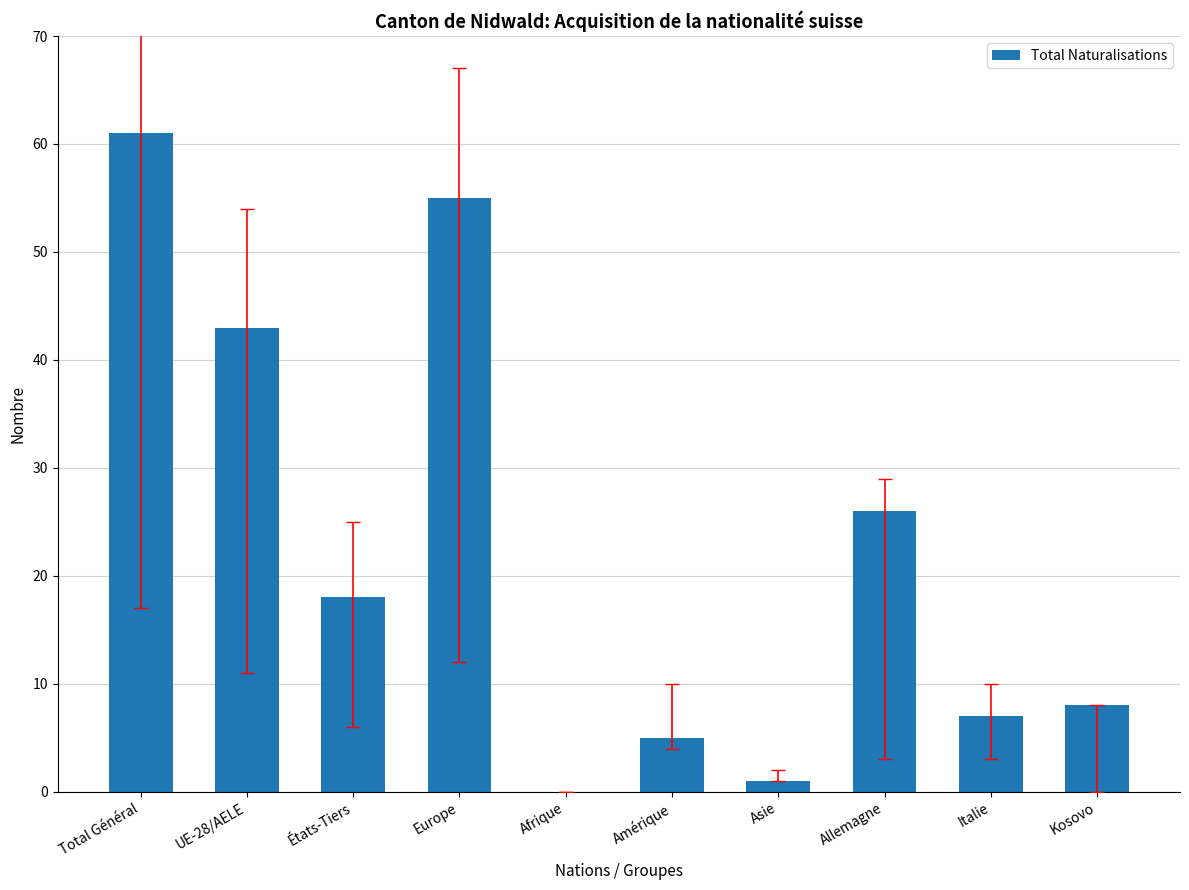

What is the difference between the values at Kosovo and Allemagne?

18